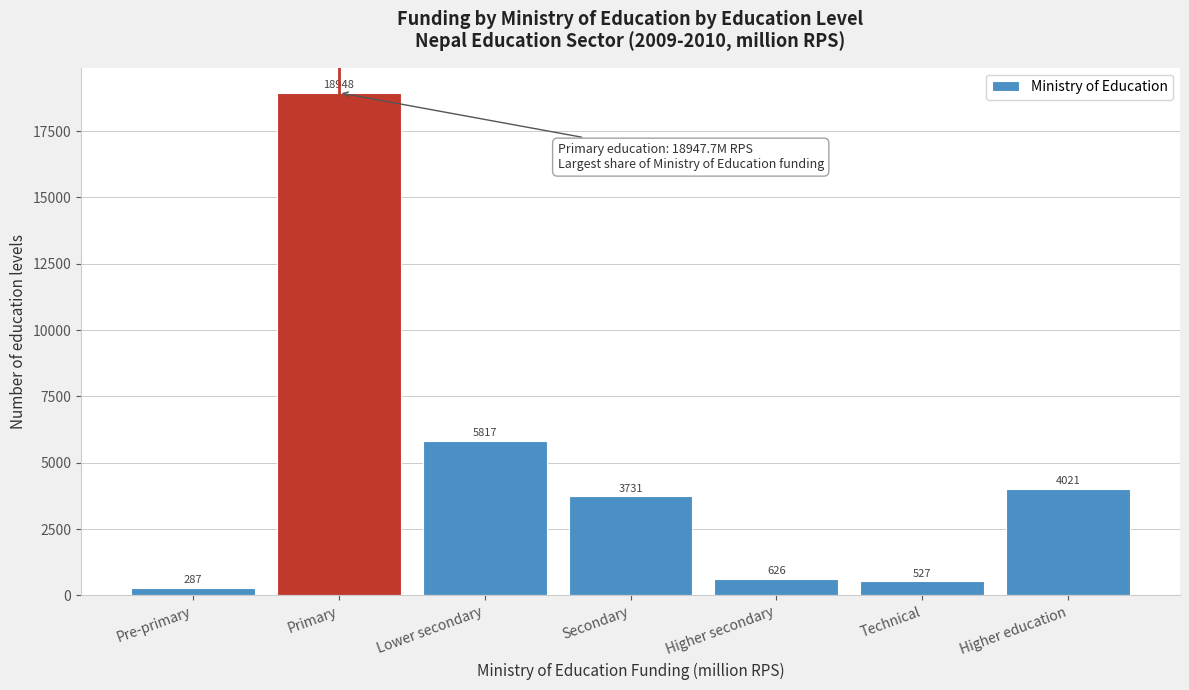

What is the ratio of the value at Primary to the value at Higher education?

4.7